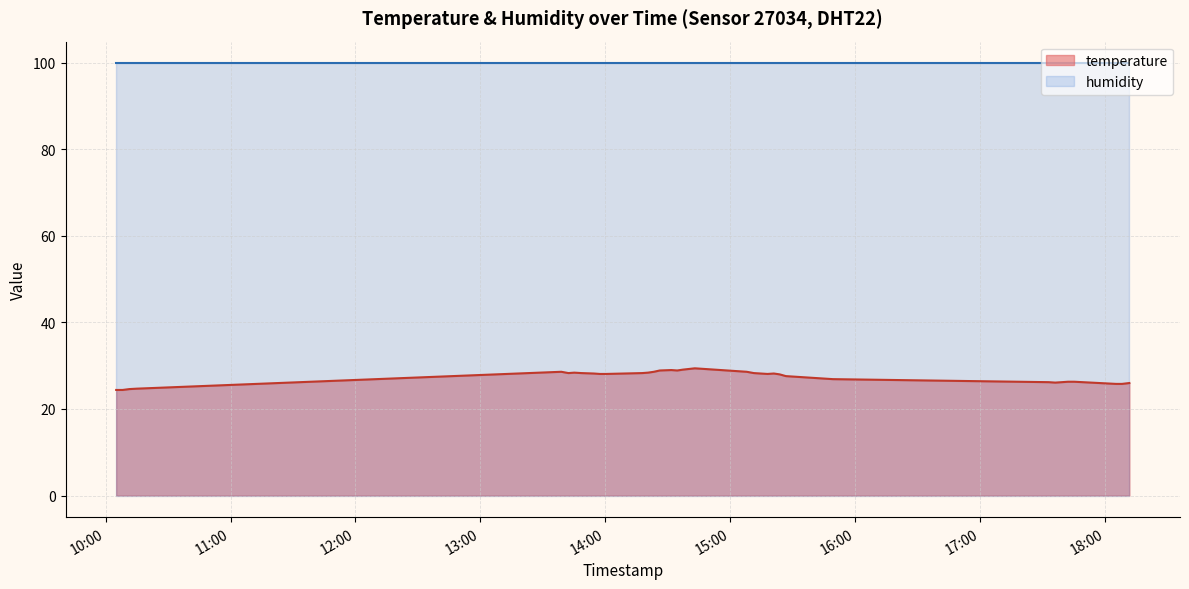

What is the label of the 27th point from the right?

2023-08-20T13:54:28